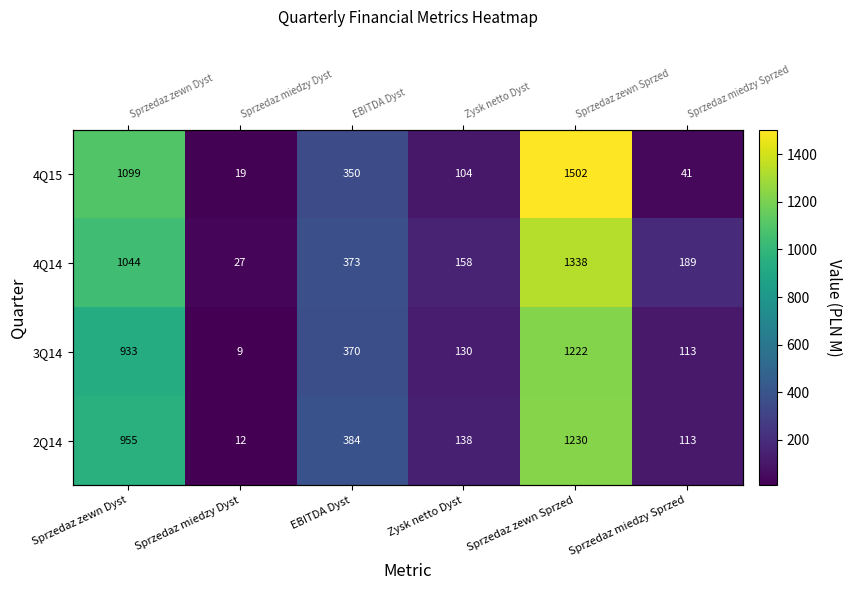

Which series changed the most between Sprzedaz zewn Dyst and Sprzedaz miedzy Sprzed?

4Q15